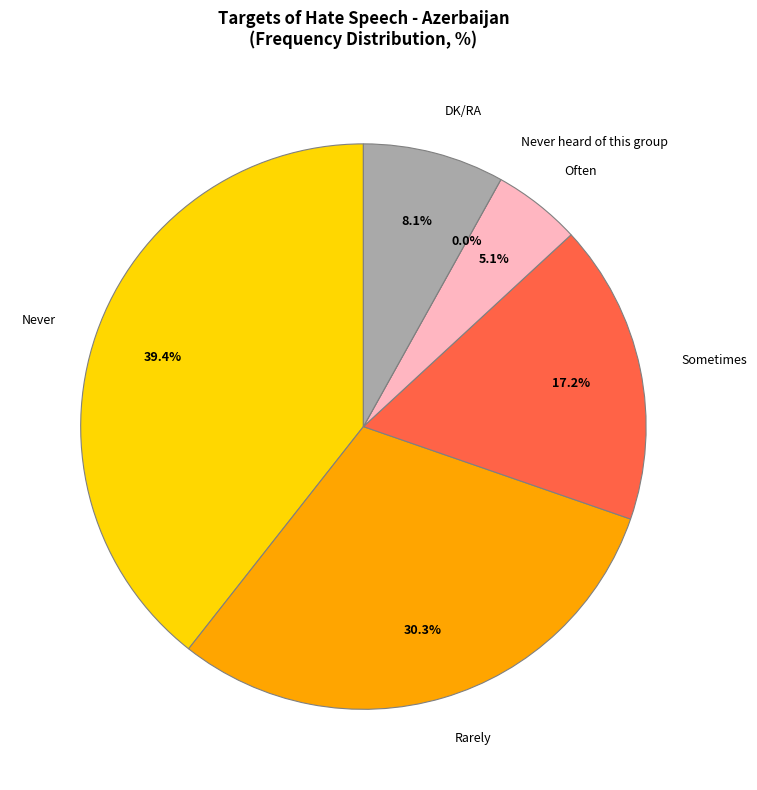

Does Often account for over 50% of the chart?

No